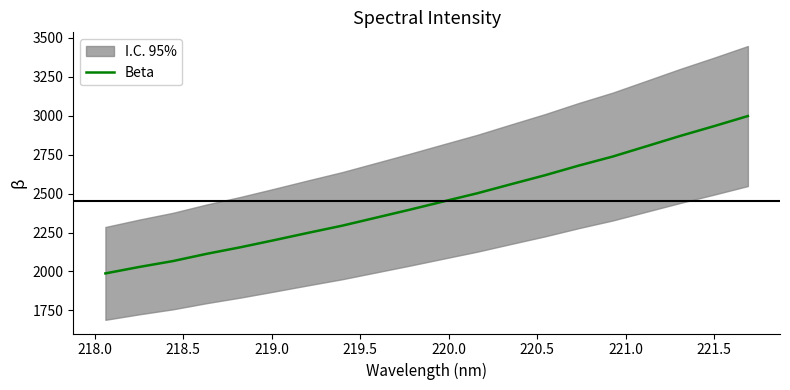

What is the minimum value for Beta?

1987.4